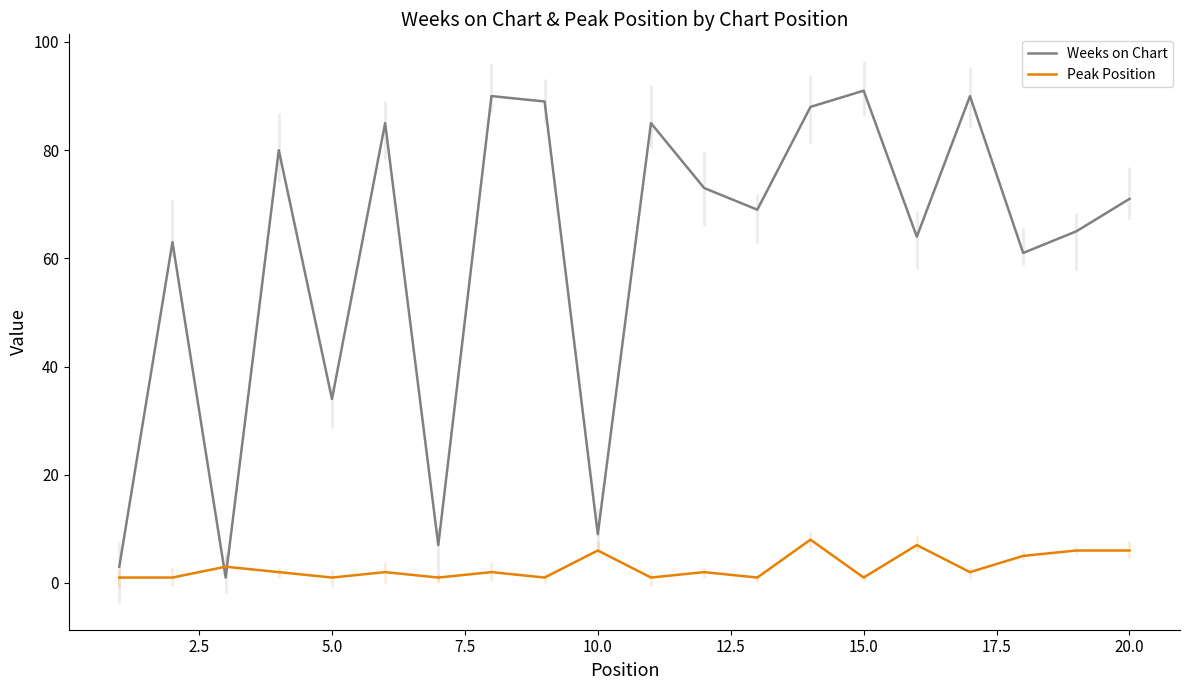

How many lines are shown in the chart?

2